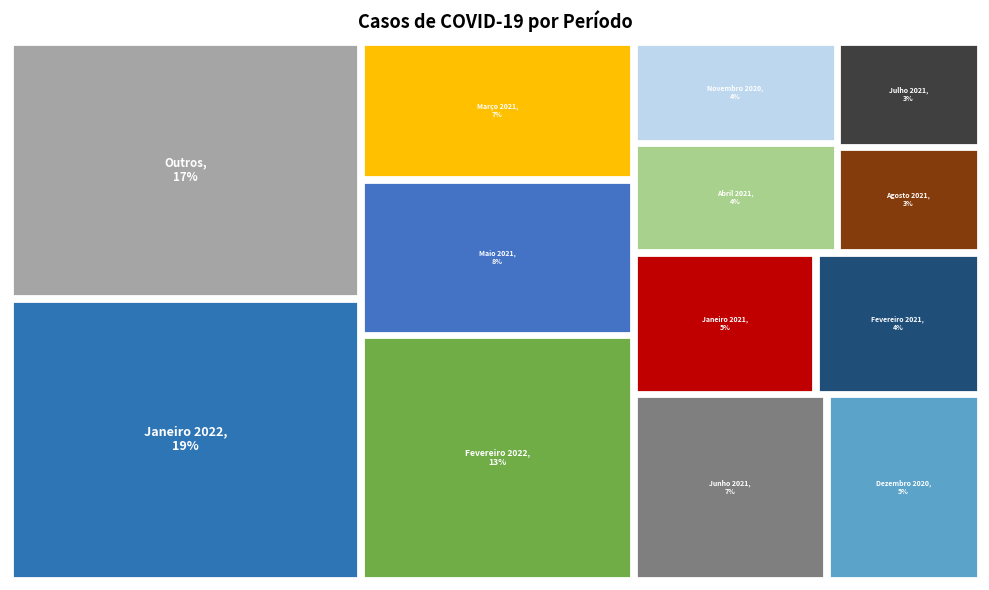

To the nearest percent, what percentage of the pie is Junho 2021?

7%